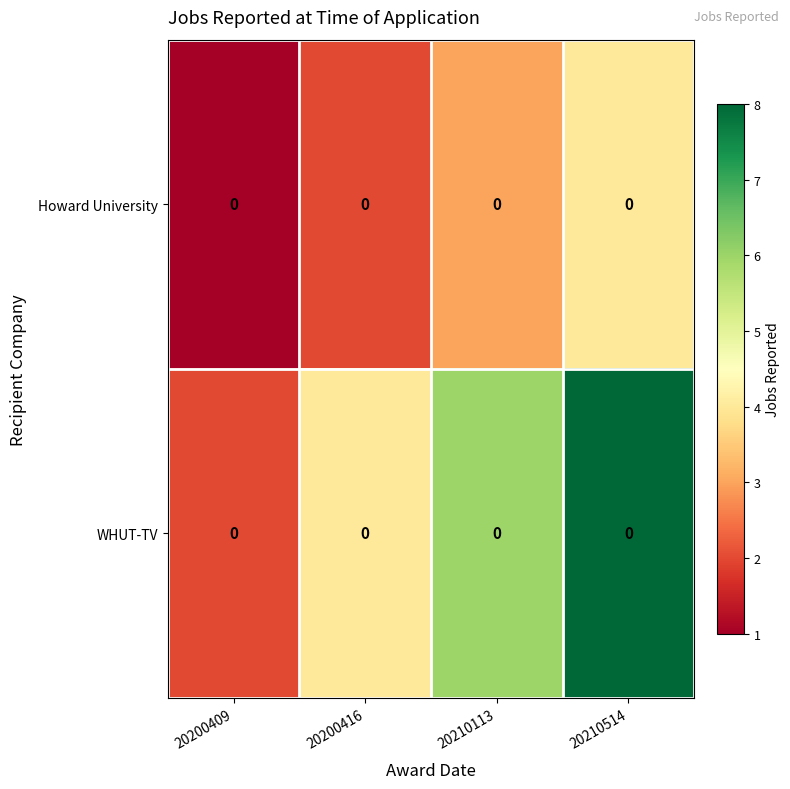

Is the value of Howard University at 20210514 greater than the value of WHUT-TV at 20200409?

Yes